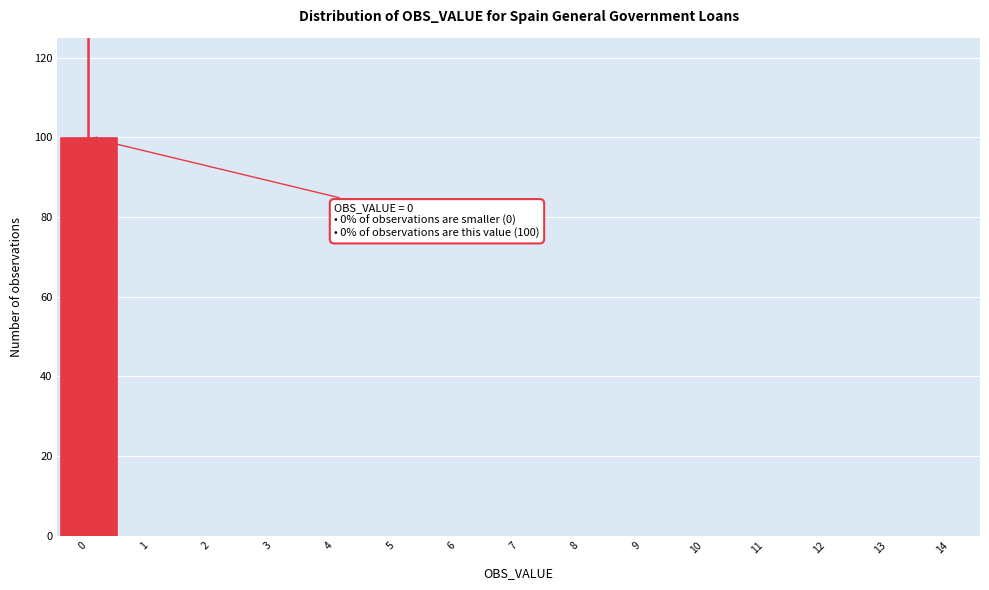

Which range on the x-axis has the tallest bar?

-0.5 to 0.5